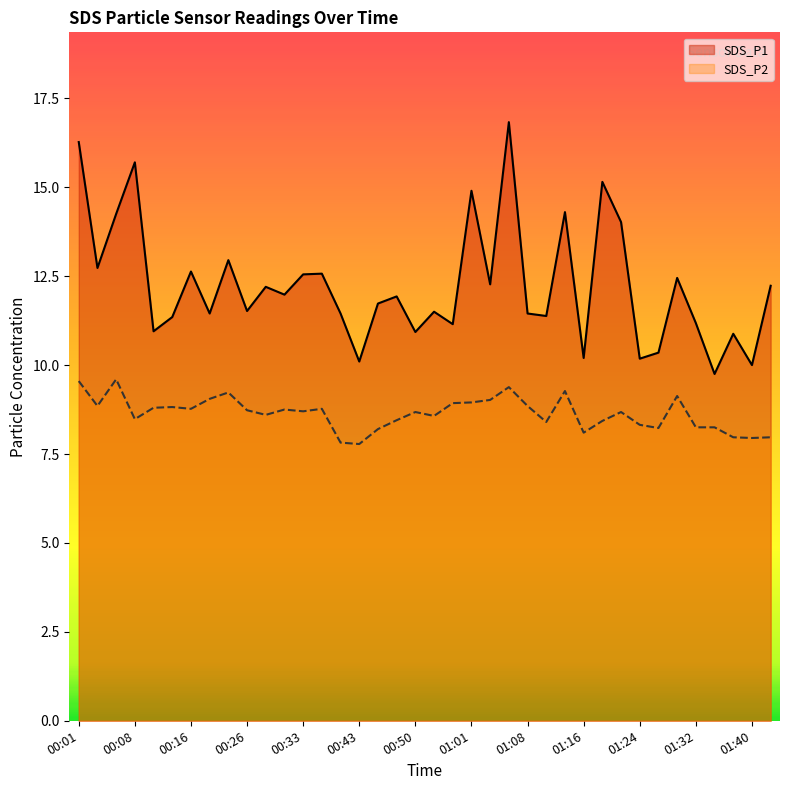

What is the total value across all series at 00:46?

19.9